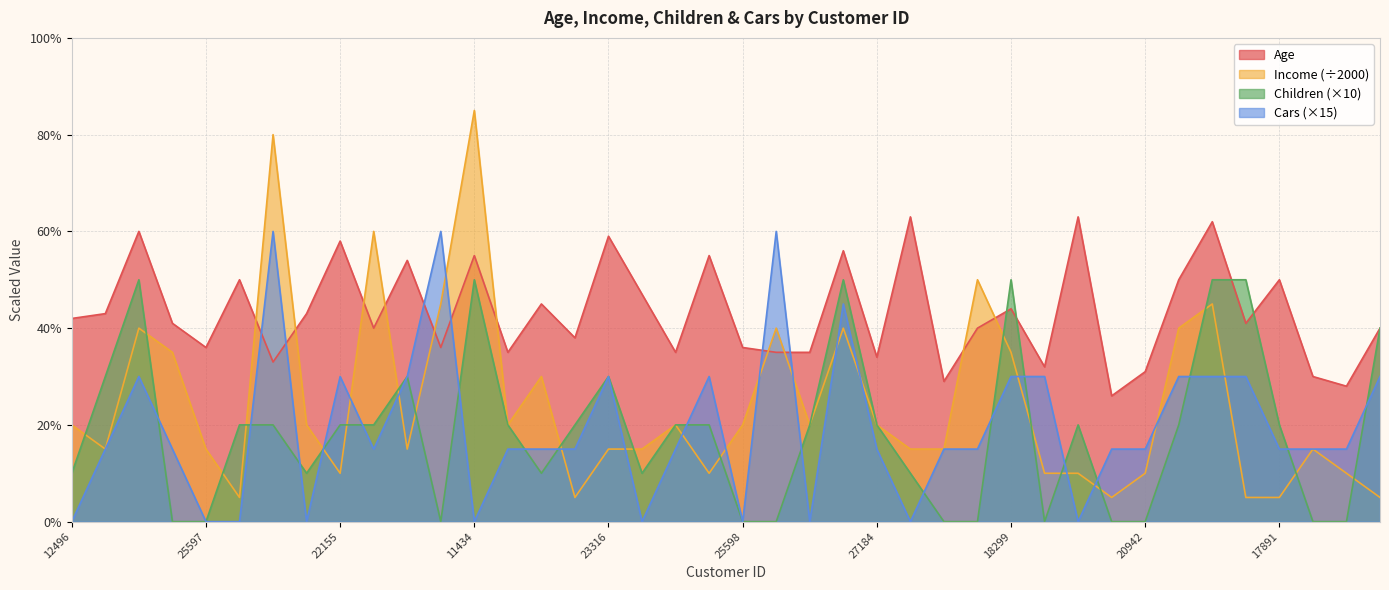

List the labels in order of Cars value, smallest first.

12496, 25597, 13507, 19364, 11434, 12610, 25598, 19193, 12590, 19273, 24107, 24381, 19280, 25323, 23542, 20870, 27183, 27184, 17841, 18283, 22400, 20942, 17891, 27832, 26863, 14177, 22155, 22173, 23316, 25940, 18299, 16466, 18484, 12291, 28380, 16259, 26412, 27974, 12697, 21564